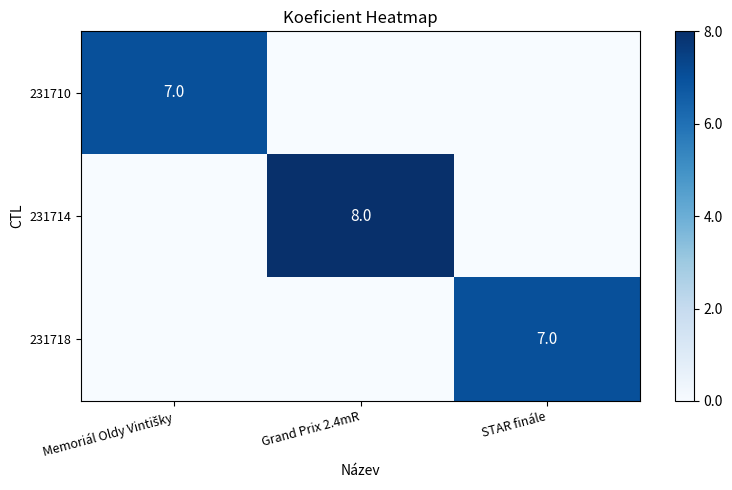

True or false: 231718 has a value of 4 at STAR finále.

False